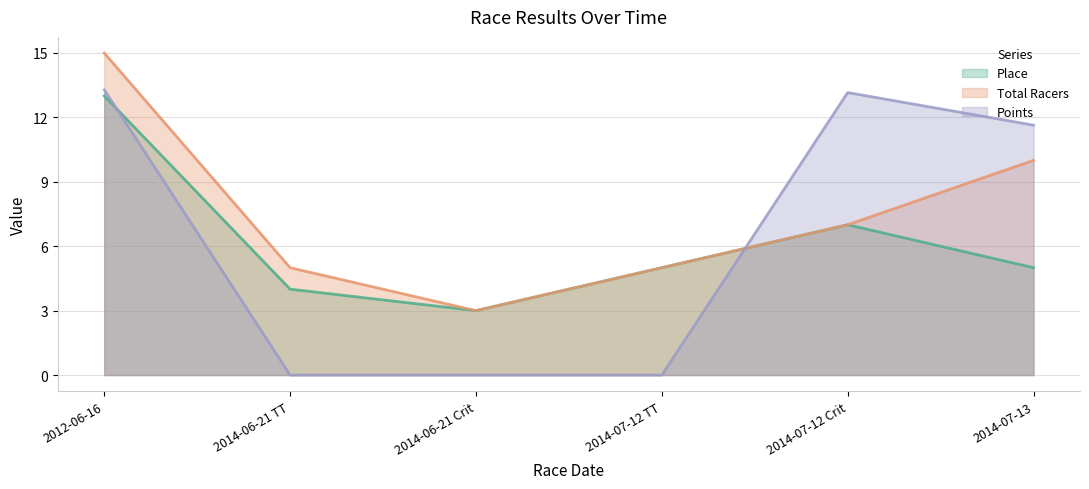

How many data points does each series have?

6